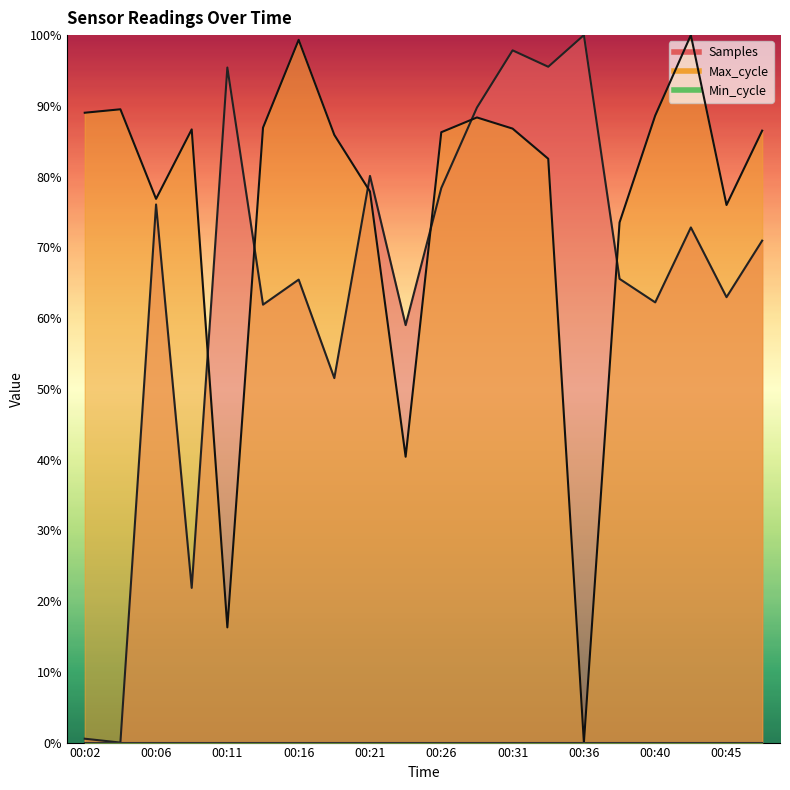

Is the value of Samples at 00:31 greater than the value of Max_cycle at 00:14?

Yes